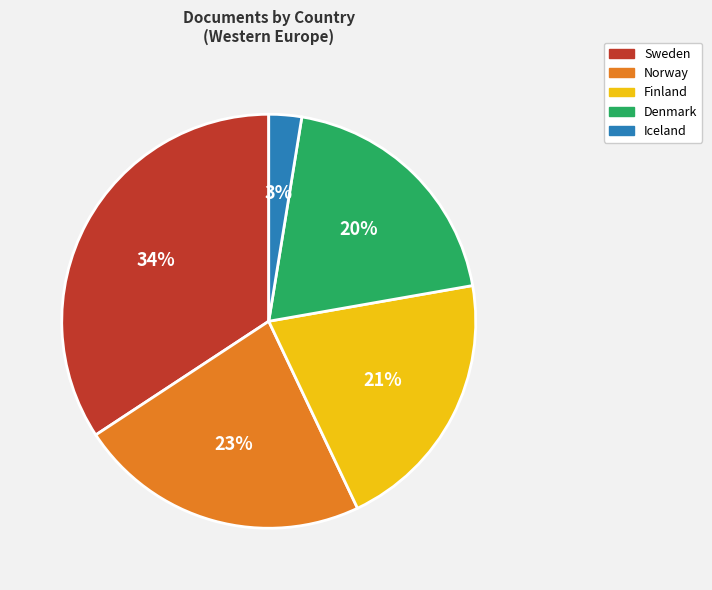

True or false: Iceland accounts for 3% of the total.

True